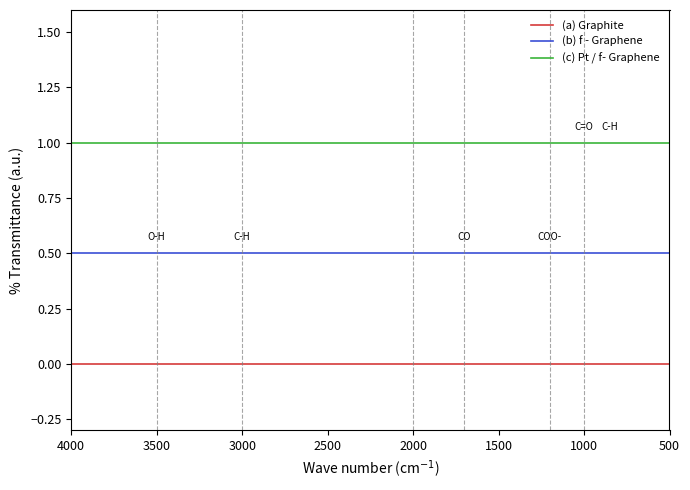

Is this an area chart (filled region under the line)?

No